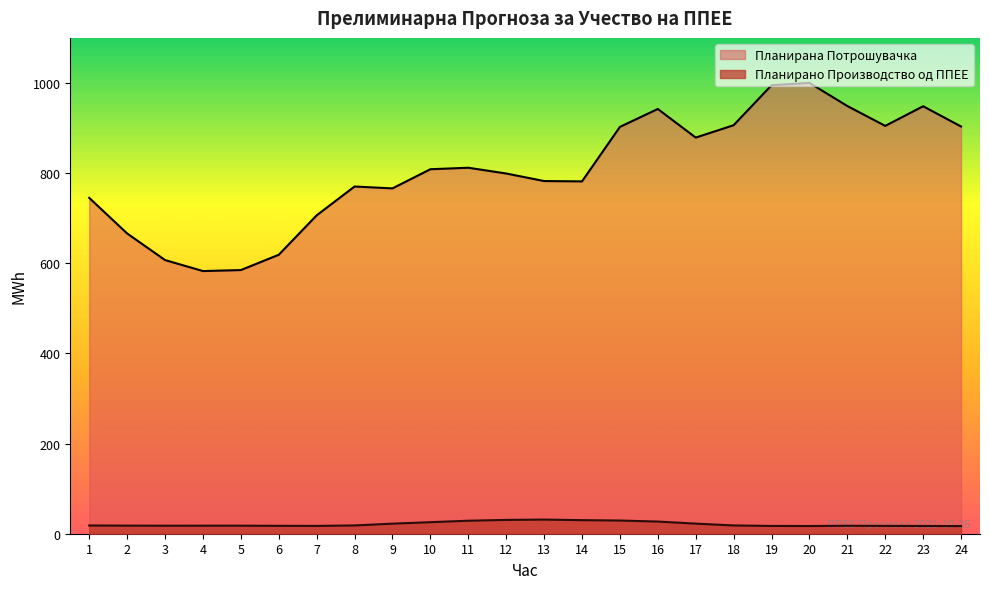

Which series has the largest total across all categories?

Планирана Потрошувачка